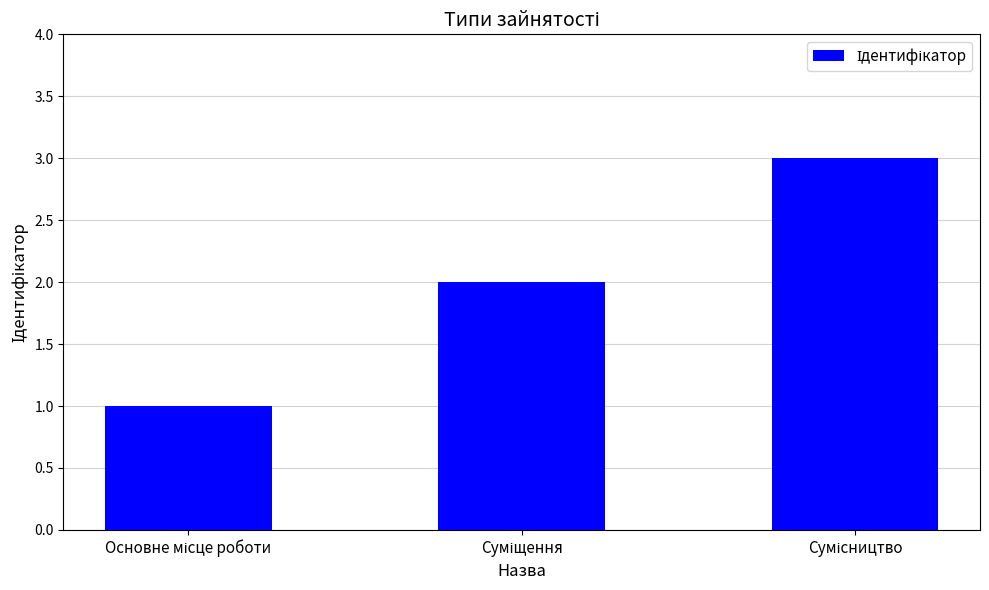

Reading left to right, what are all the values shown in this chart?

1	2	3